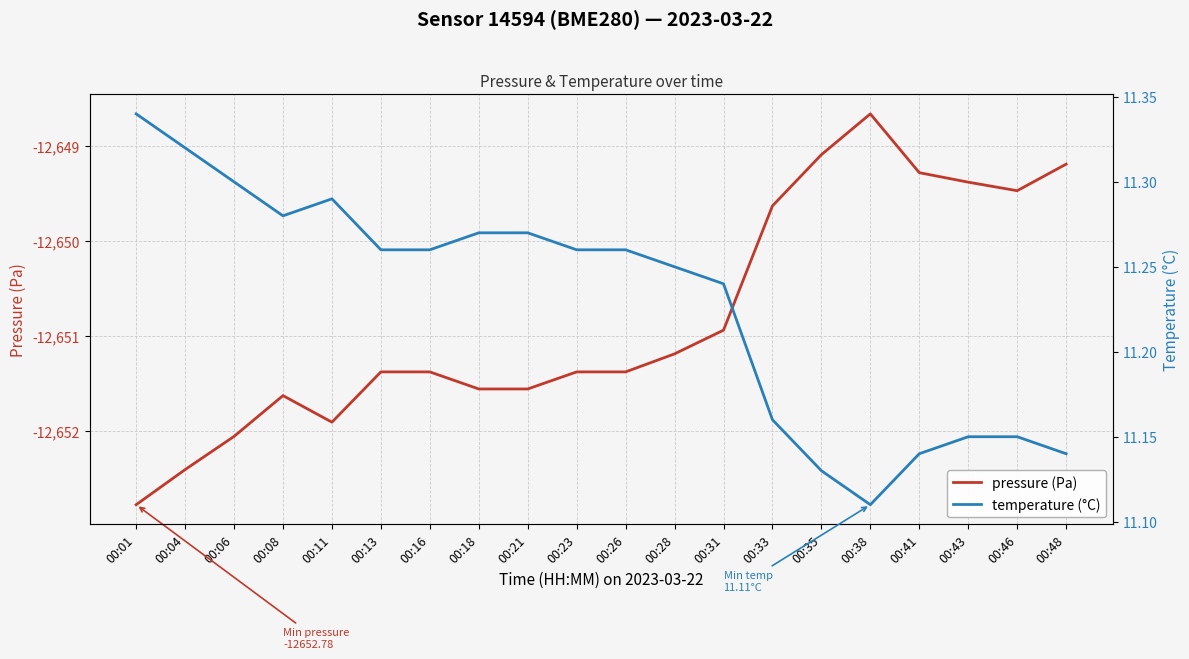

Count the number of categories in the chart.

20